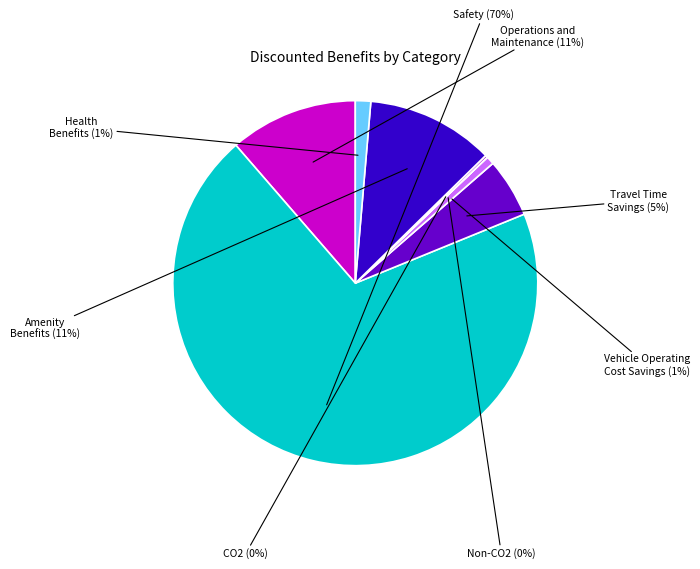

Does any single category account for the majority?

Yes